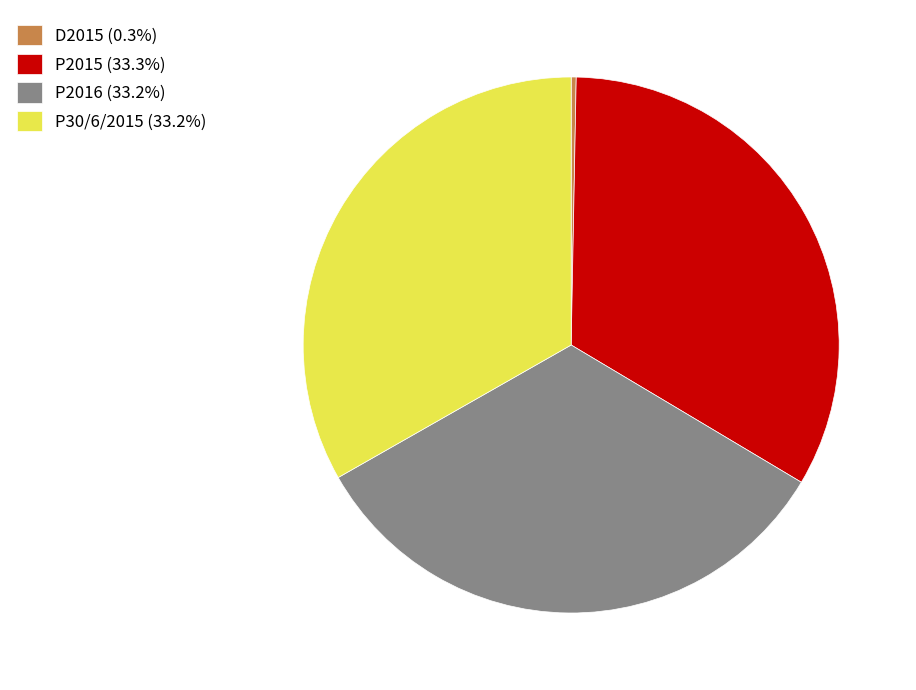

True or false: P2015 accounts for 33% of the total.

True